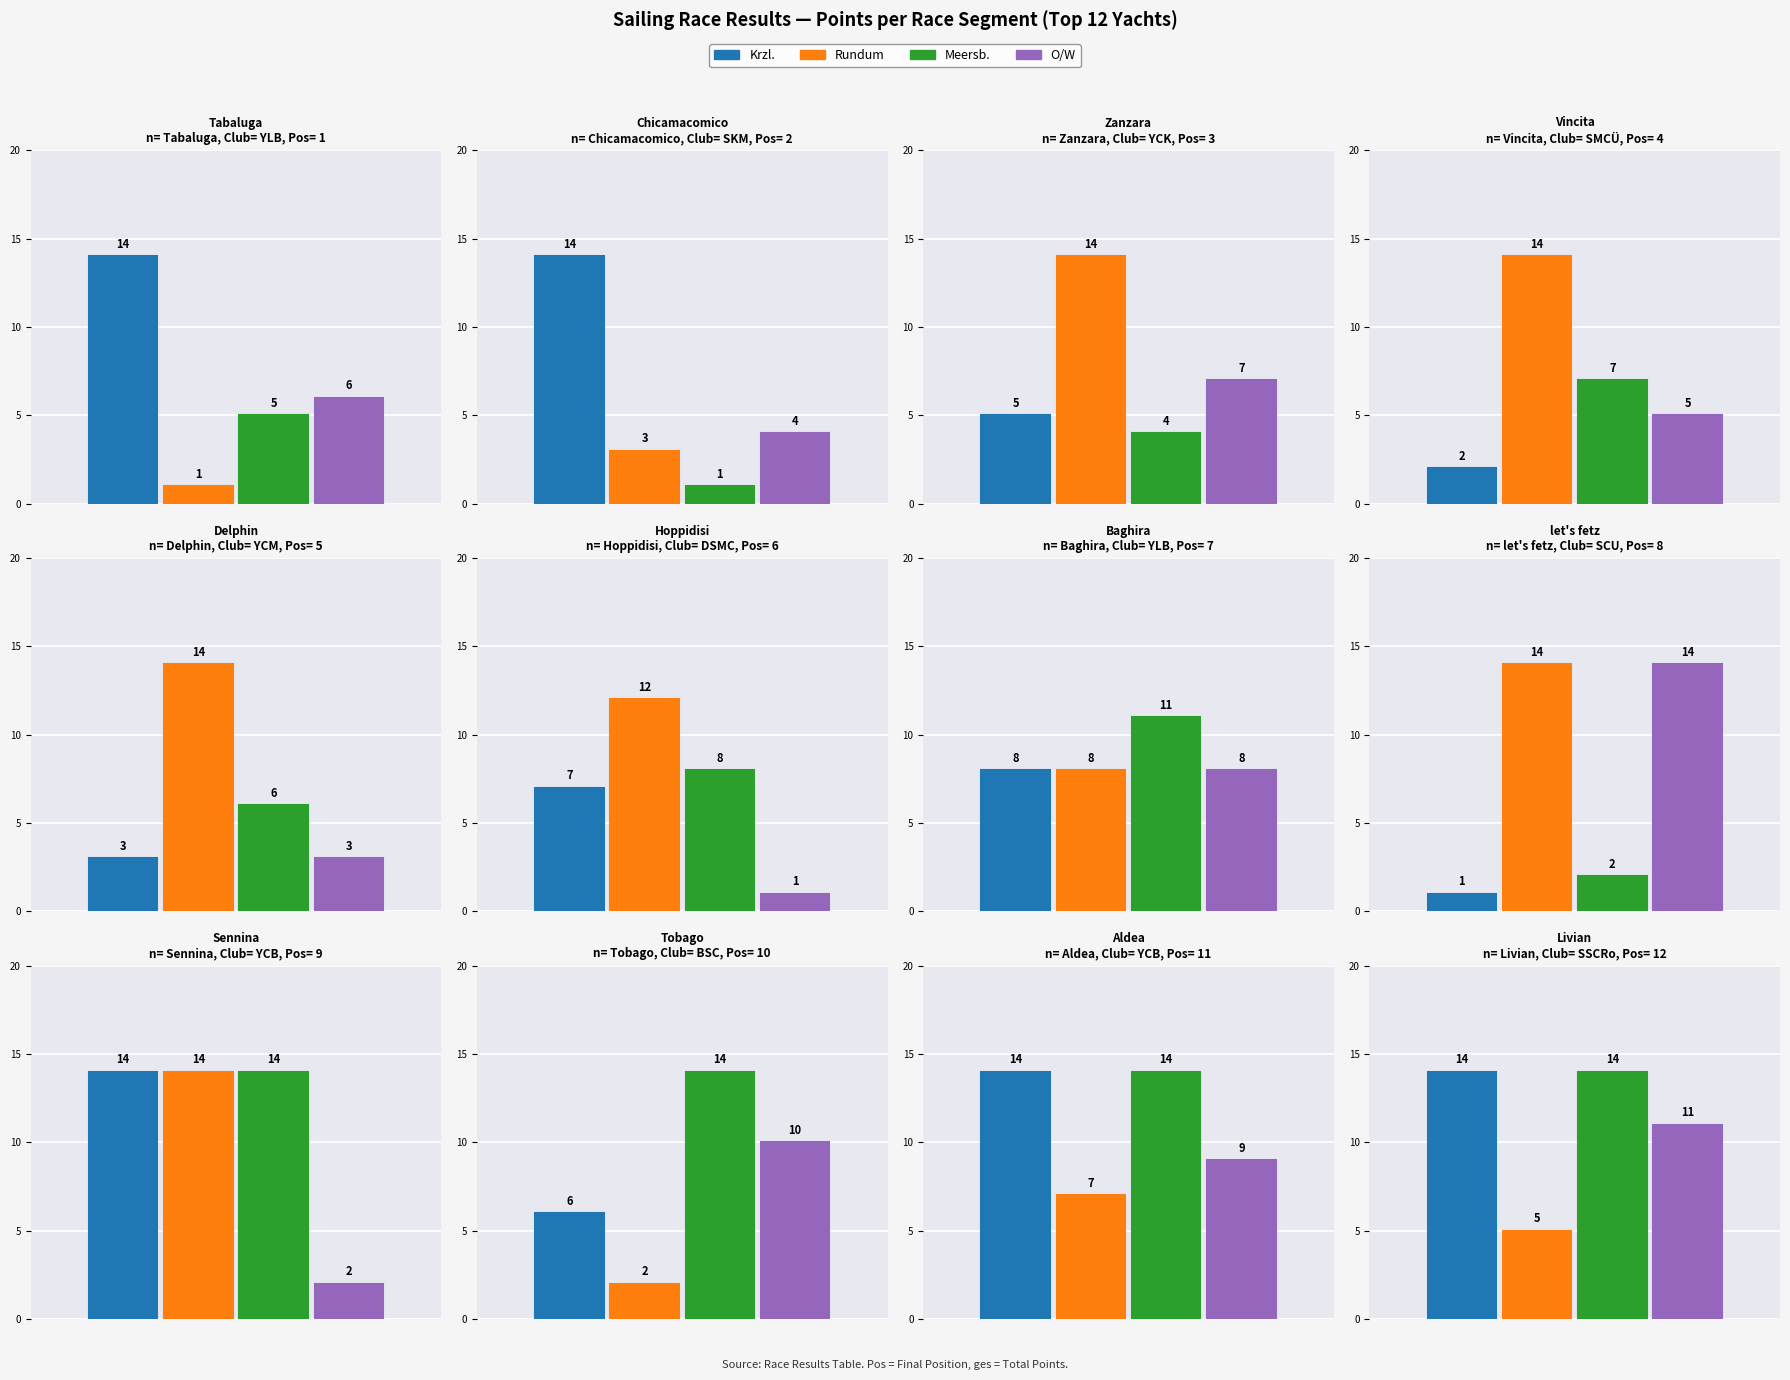

What is the total value across all series at 7(DSMC)?

28